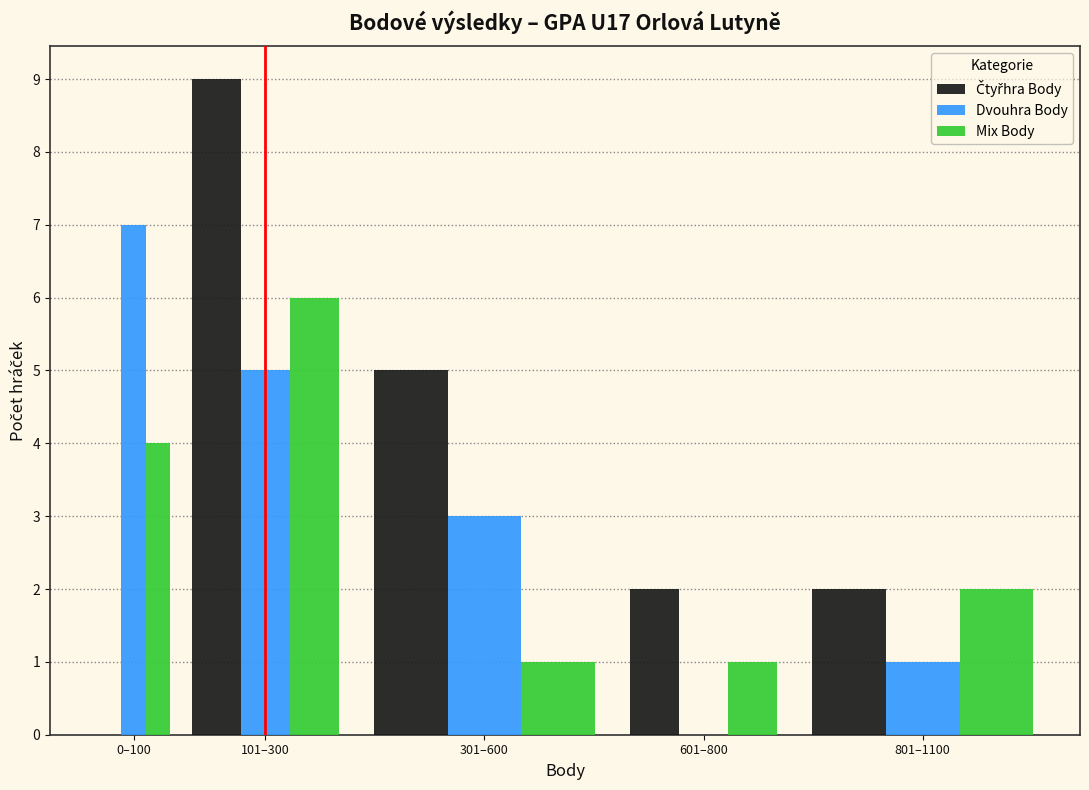

What is the sum of all Dvouhra Body values?

16